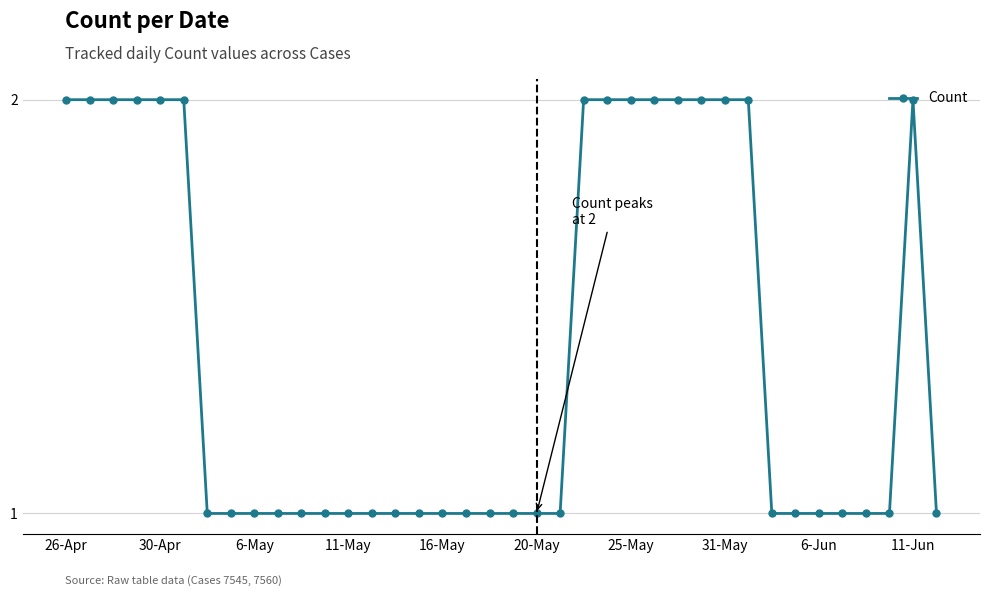

What is the value of the 23rd point from the left?

2